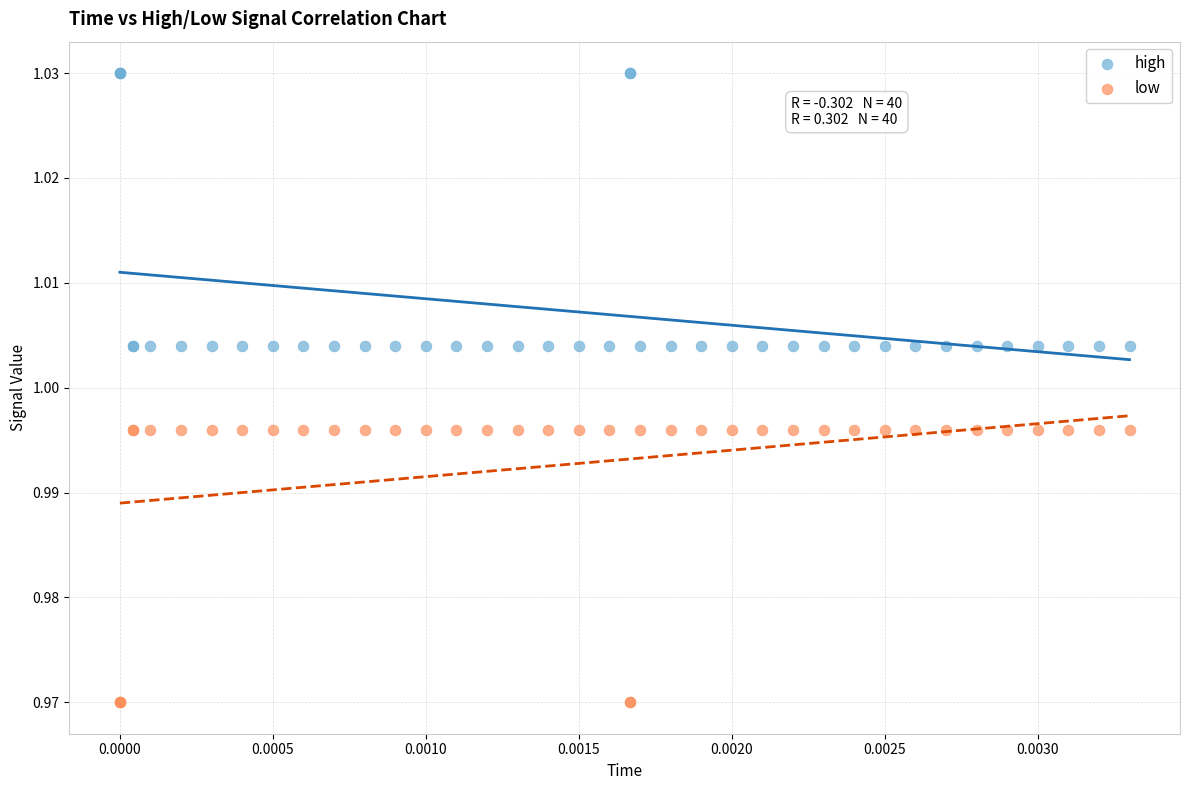

Which series contains the lowest Y value?

low